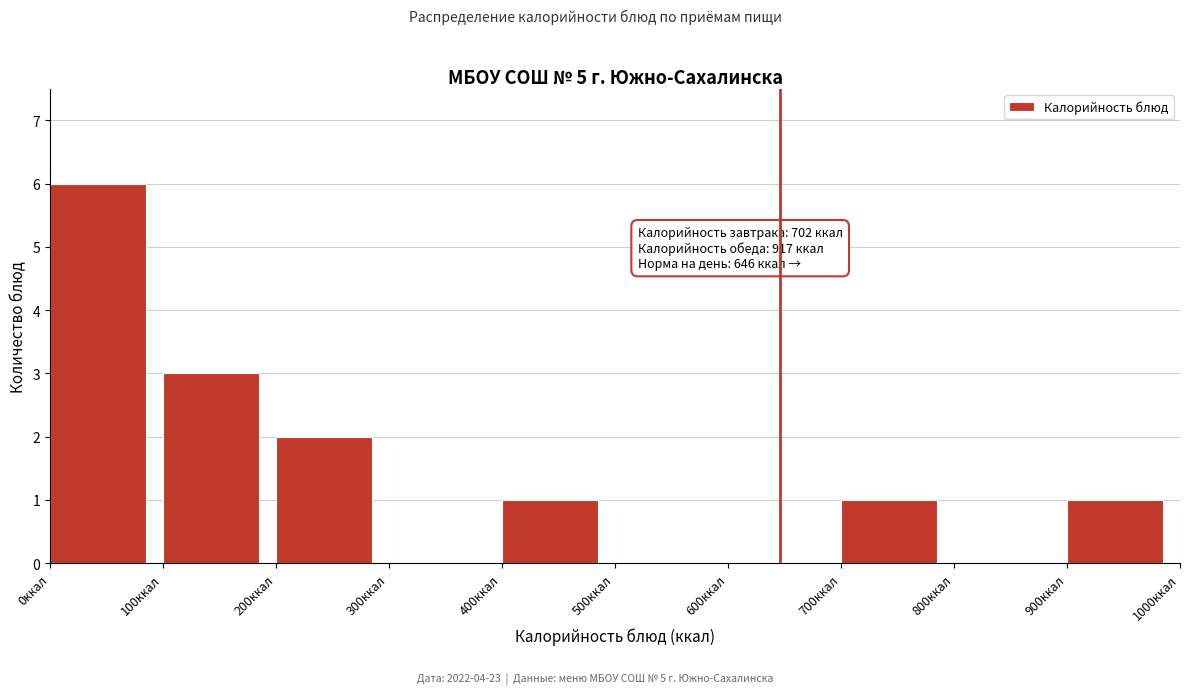

Over which range of the x-axis is the bar tallest?

0 to 100